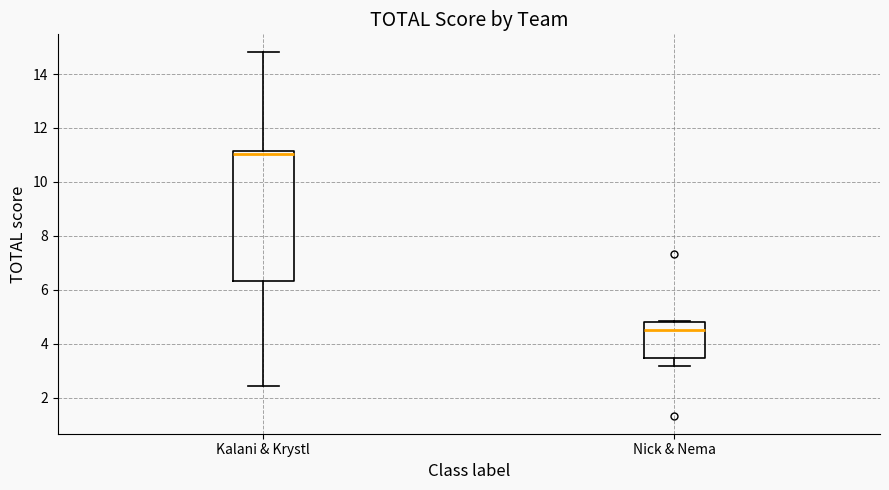

Reading left to right, transcribe this box plot: for each box, give where its median line is, the range the box spans, and where its two whiskers end, as read against the y-axis. The values are not printed on the chart, so give them approximately, as read against the axis.

Kalani & Krystl: median 11.0, box 6.4 to 11.2, whiskers 2.4 to 14.8
Nick & Nema: median 4.6, box 3.4 to 4.8, whiskers 3.2 to 4.8